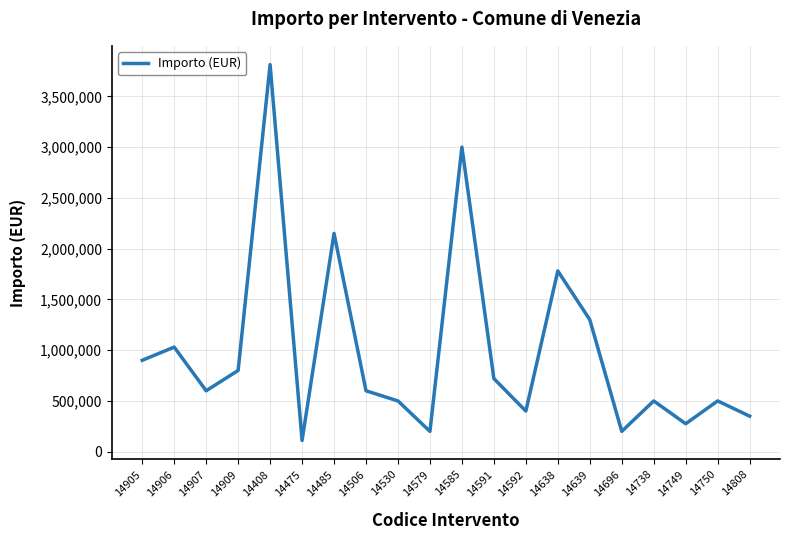

Approximately how many times larger is the value at 14408 compared to 14506?

6.4